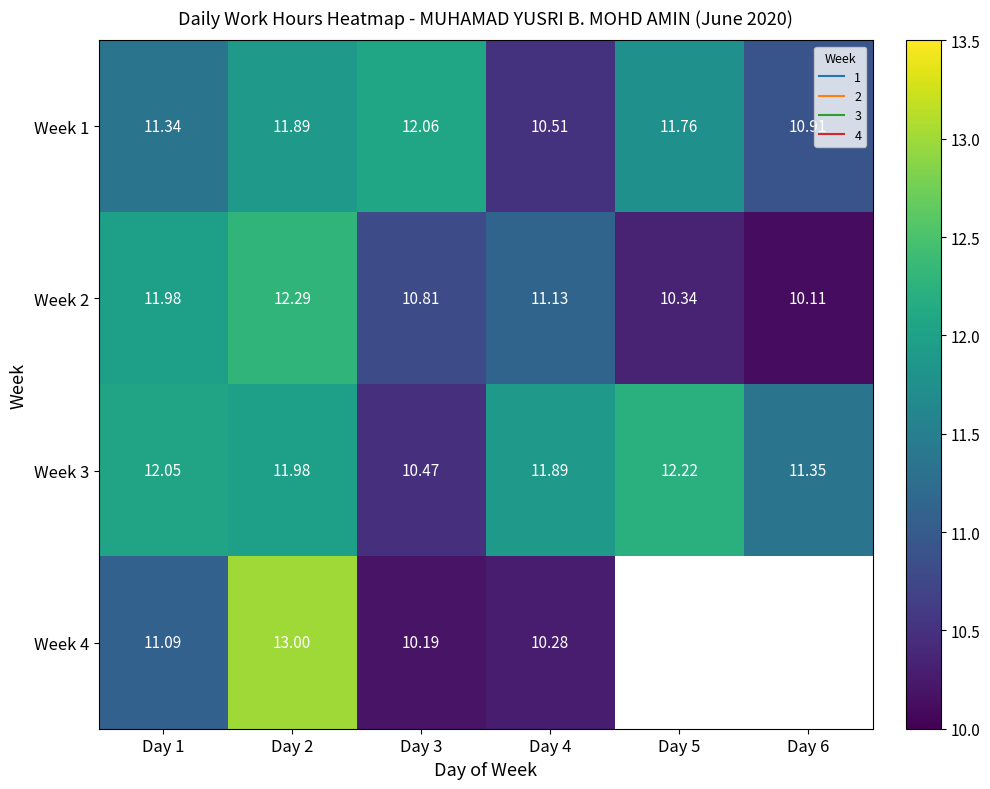

List the series in order of their peak value, highest first.

Week 4, Week 2, Week 3, Week 1